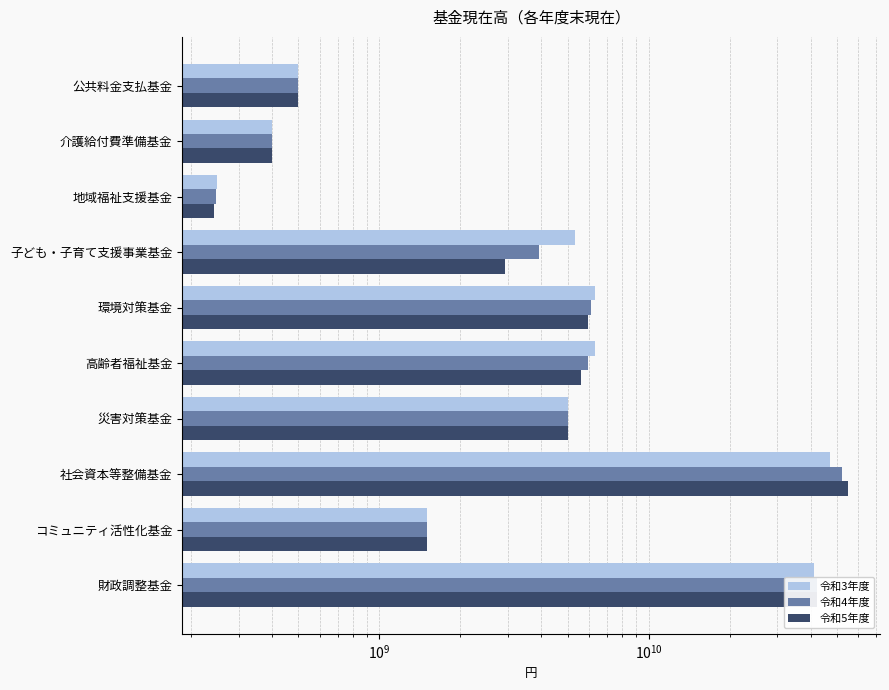

Between 子ども・子育て支援事業基金 and 介護給付費準備基金, which series saw the biggest shift?

令和3年度